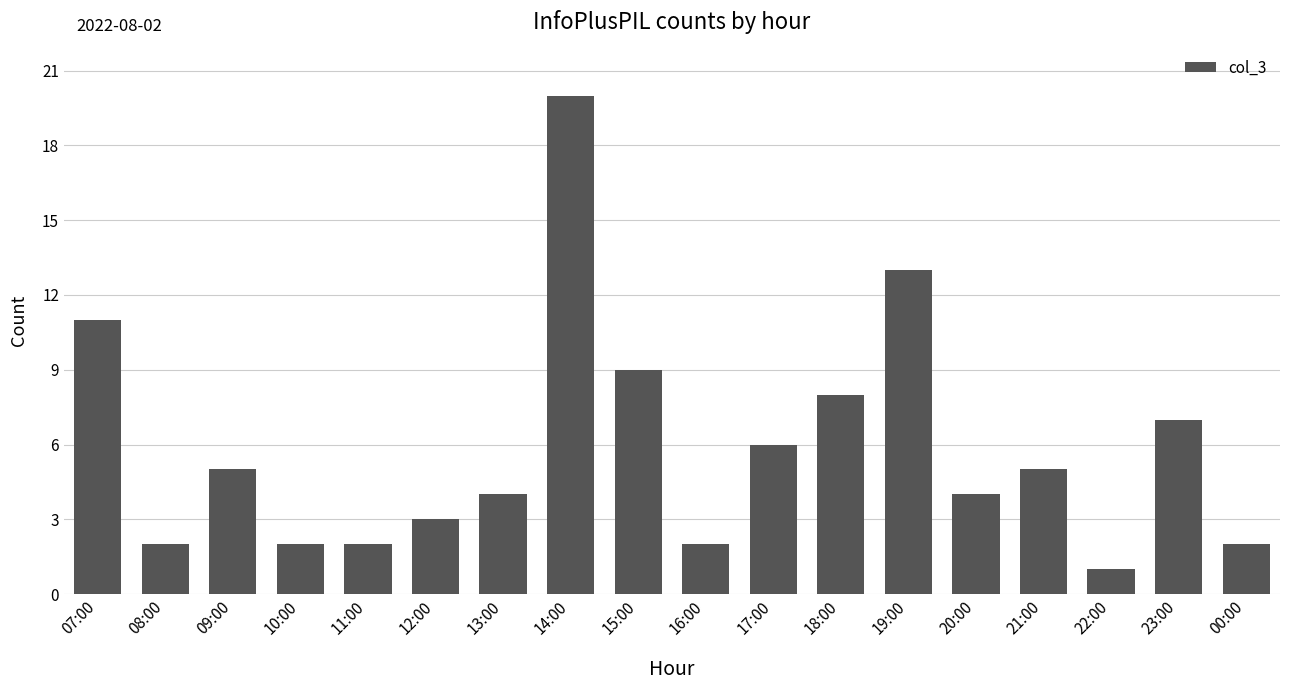

What is the maximum value shown in the chart?

20